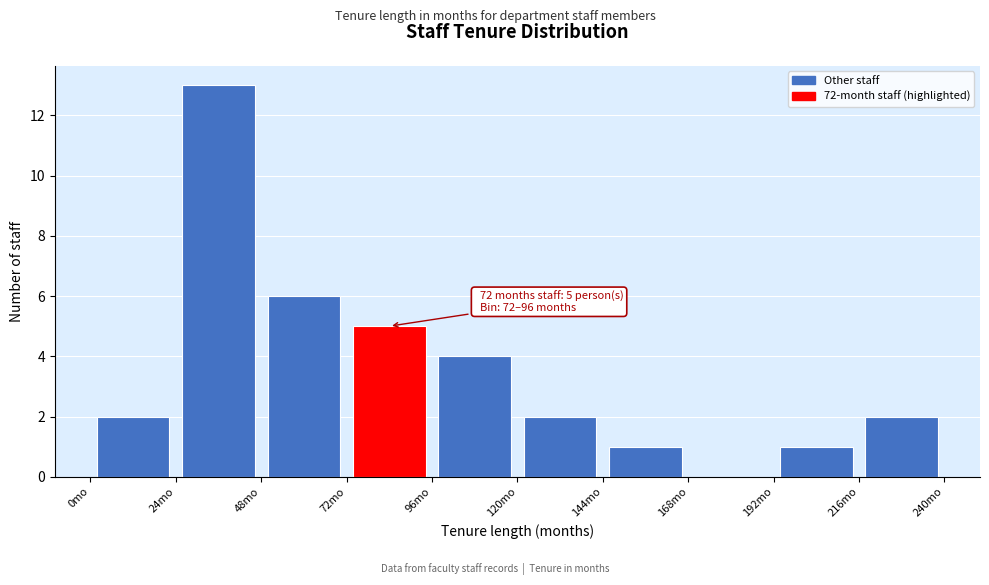

Which range on the x-axis has the tallest bar?

24 to 48